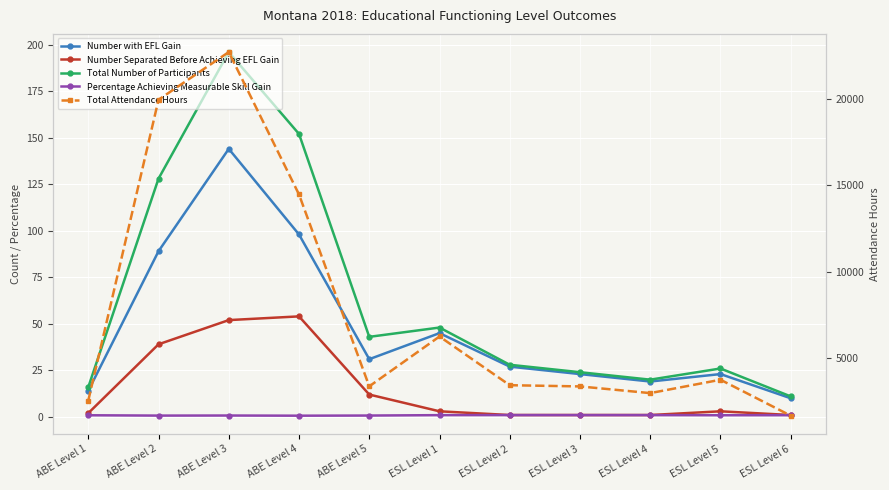

What is the greatest value displayed?

22690.7